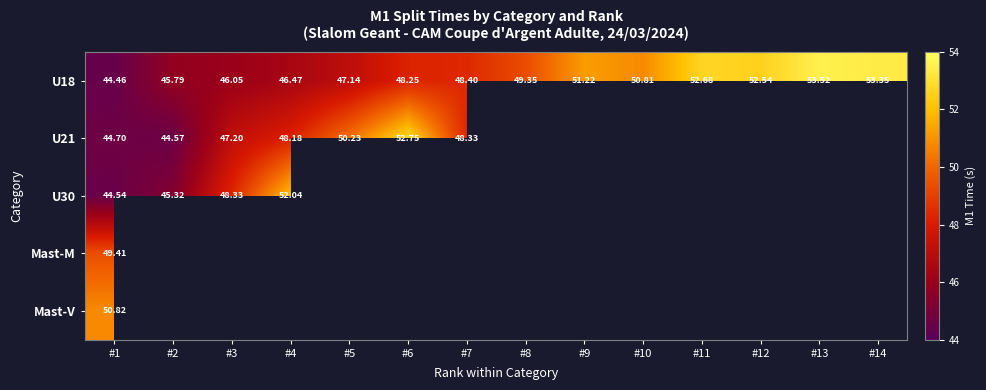

Which has a higher value, #12 or #5?

#12